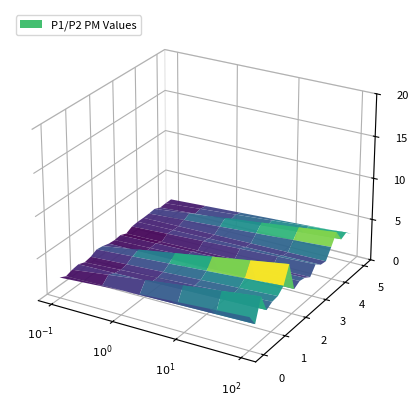

Reading right to left, transcribe all the data shown in this chart.

P1: 3.5	4.2	3.9	5.3	4.0	2.8	2.9	3.5	2.5	3.0	3.1	2.7	6.2	4.2	3.5	3.5	3.0	5.2	2.5	3.9
P2: 2.3	2.3	2.2	2.6	2.5	2.5	2.5	2.4	2.0	2.4	2.2	2.3	2.5	2.7	2.3	2.1	2.5	2.3	2.1	2.5